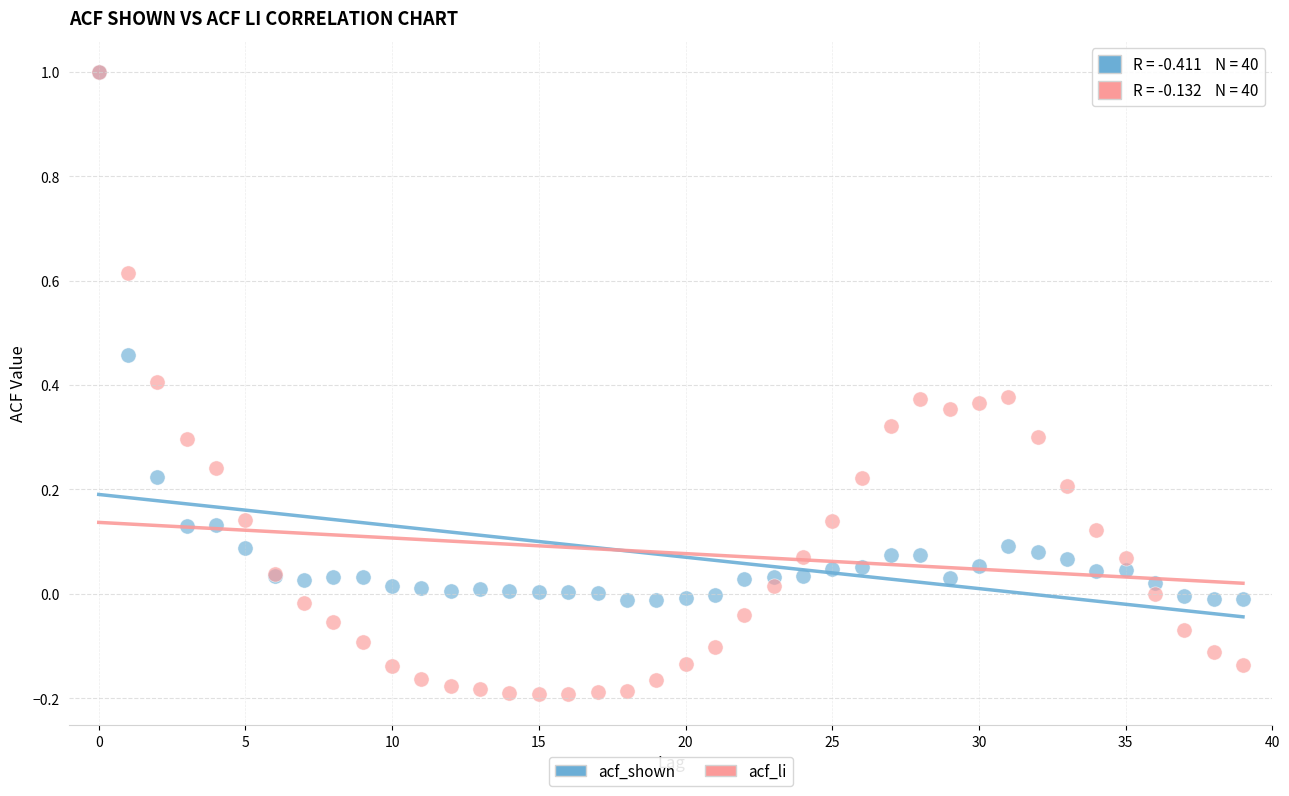

Which series has the widest spread of Y values?

acf_li